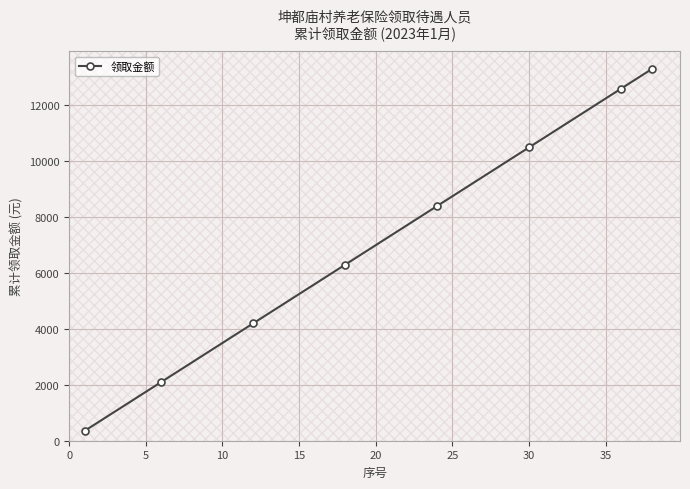

What is the smallest value displayed?

350